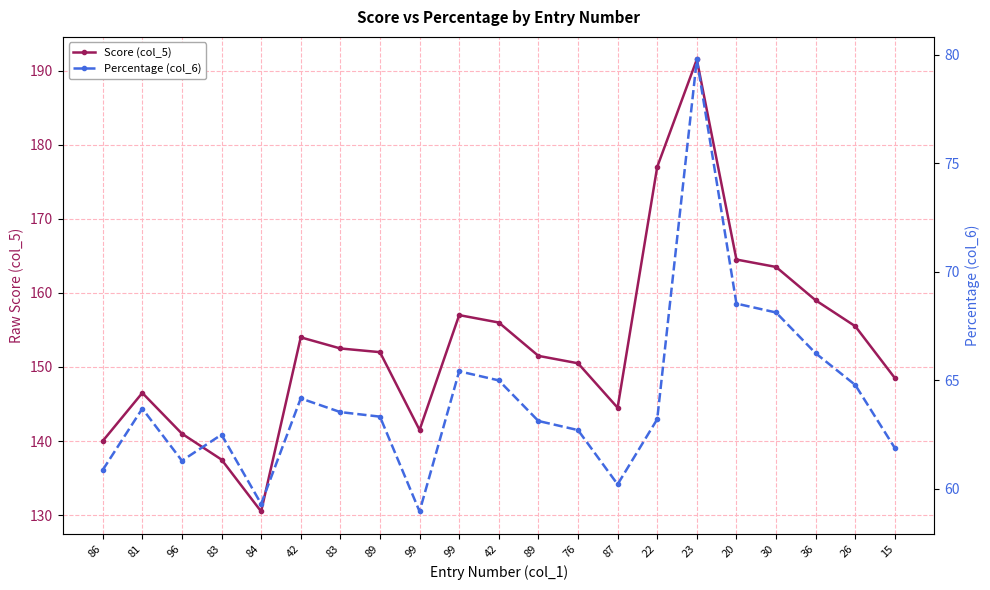

What is the difference between the maximum and minimum values in the Score (col_5) series?

61.0